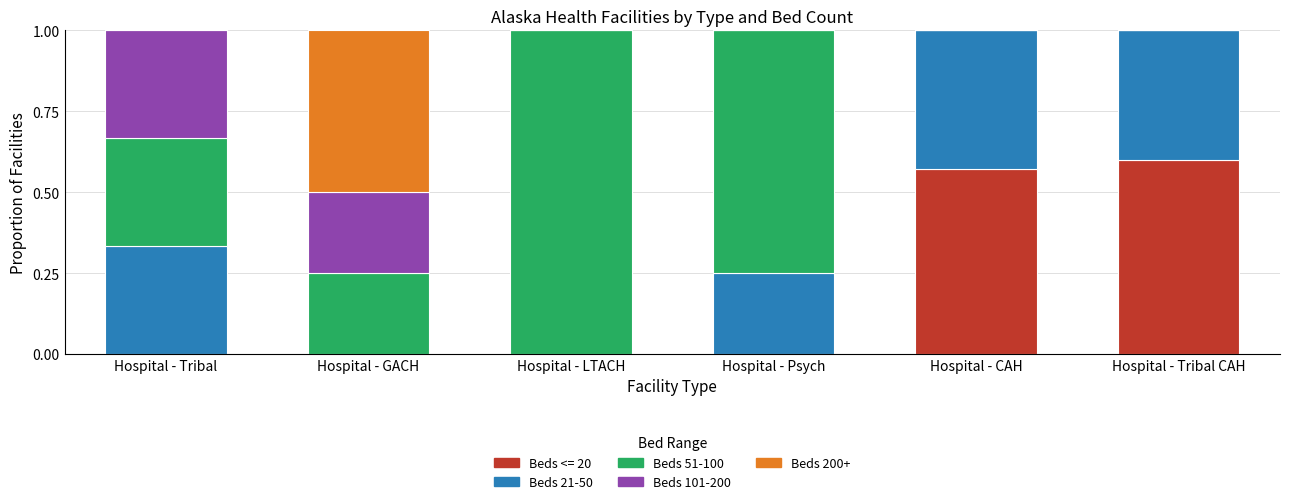

At which label does Beds <= 20 reach its peak?

Hospital - Tribal CAH